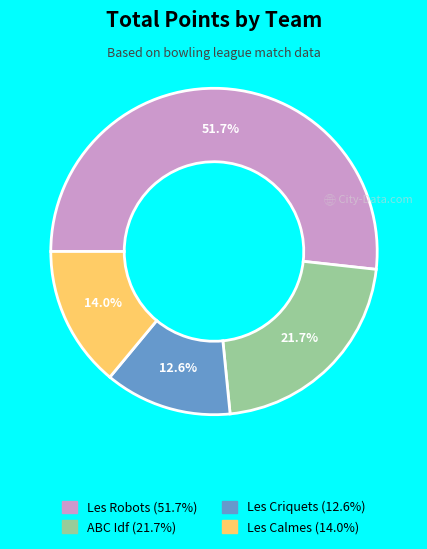

To the nearest percent, what is the difference between the largest and smallest slice percentages?

39%